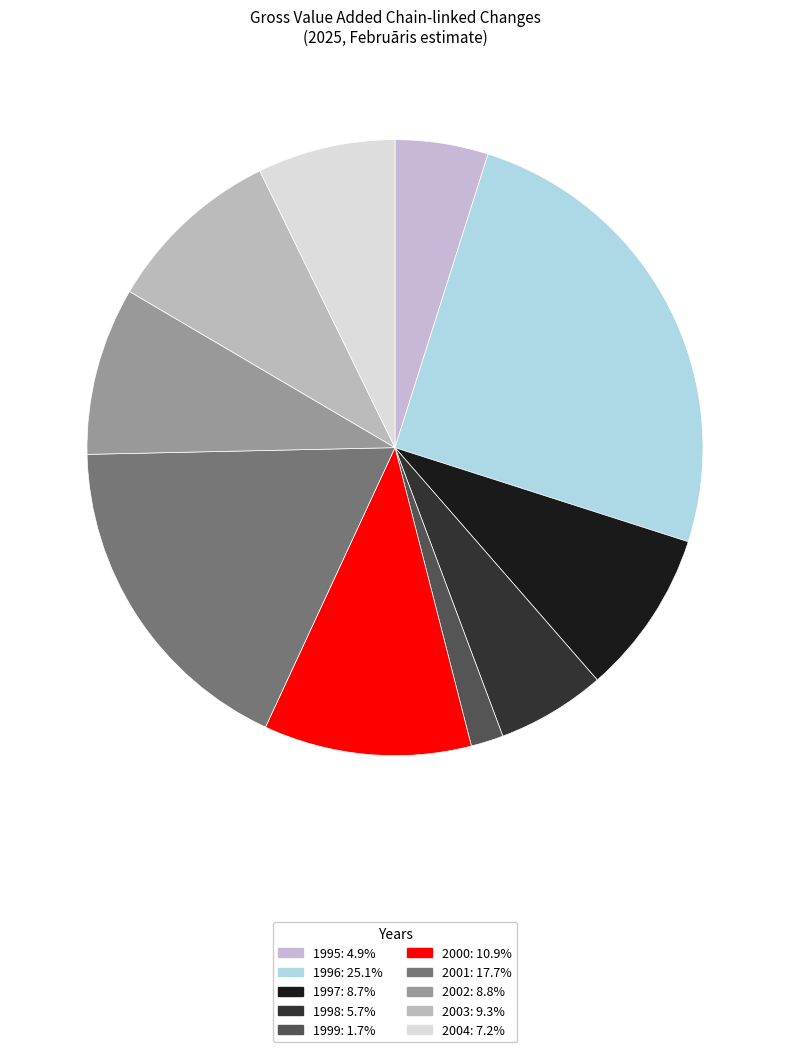

True or false: 1997 accounts for 9% of the total.

True